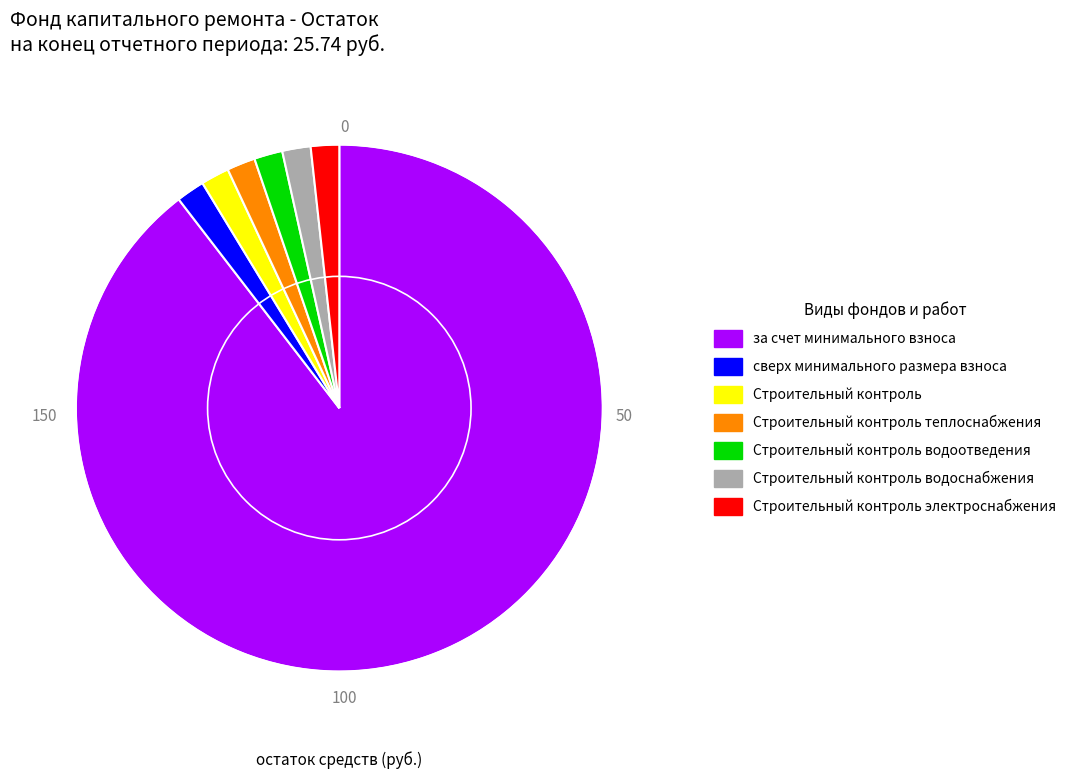

Is there a majority slice in this chart?

Yes